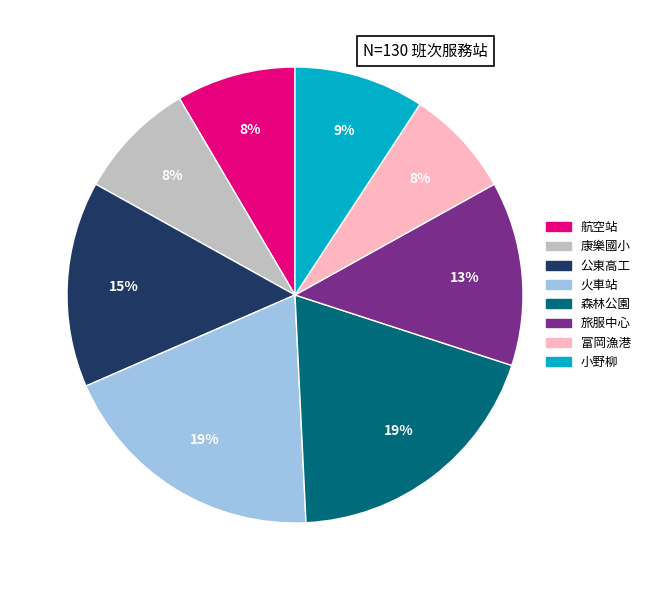

True or false: 公東高工 accounts for 1% of the total.

False